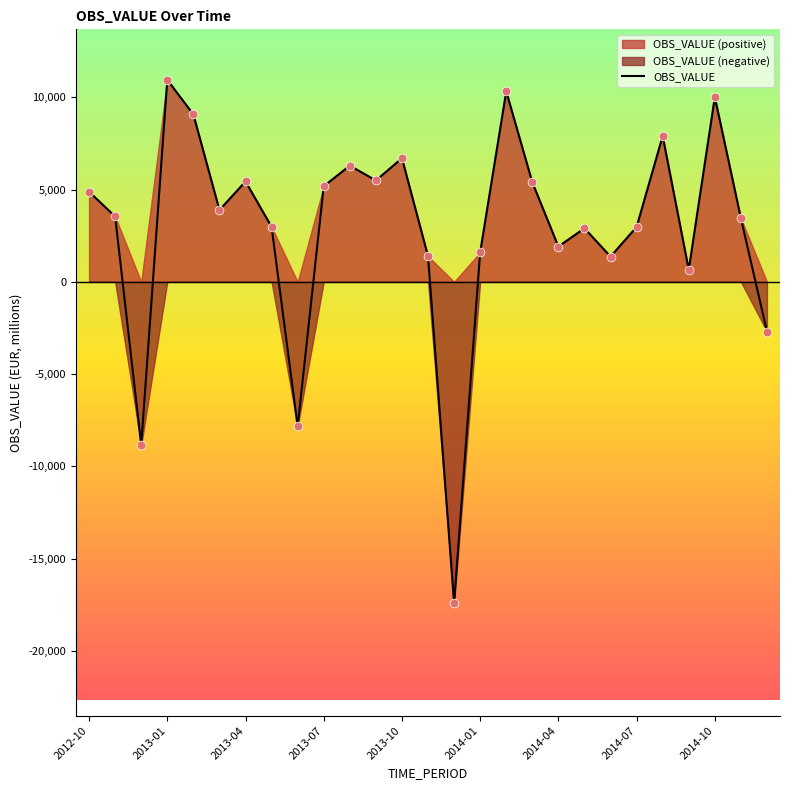

Between 2014-04 and 2014-07, which is larger?

2014-07